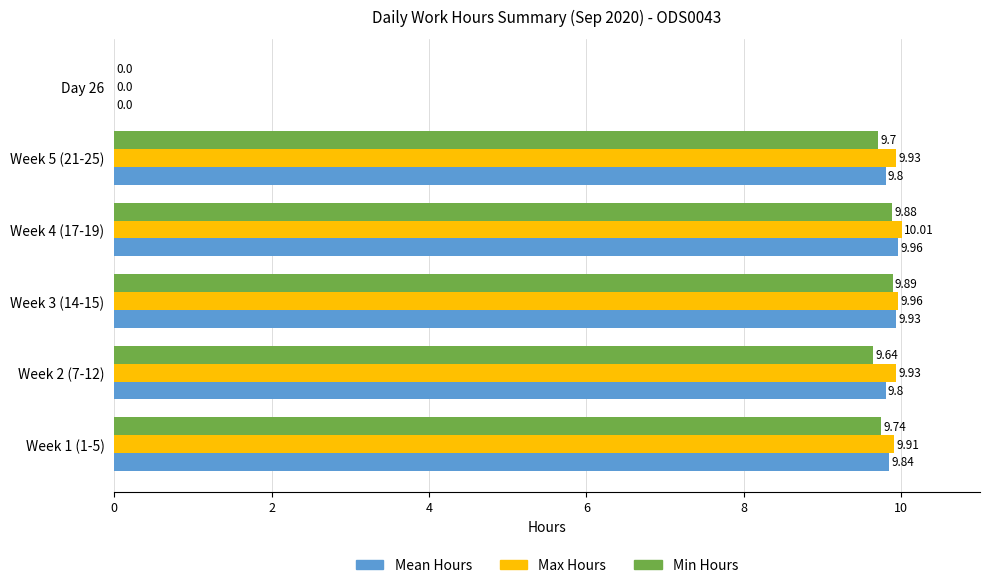

Which series has the largest total across all categories?

Max Hours